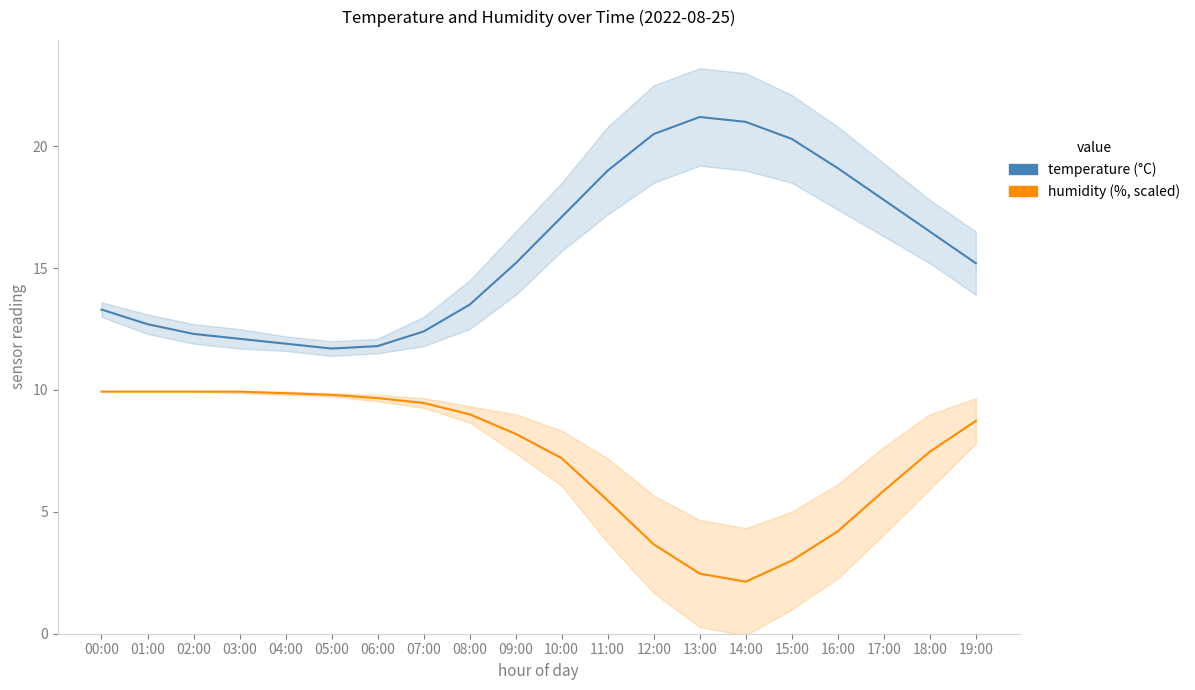

What is the average value of the humidity series?

7.3